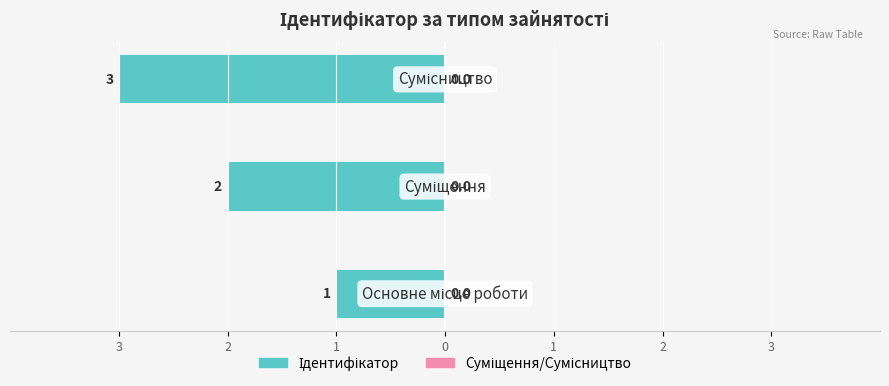

Does the chart contain any negative values?

Yes